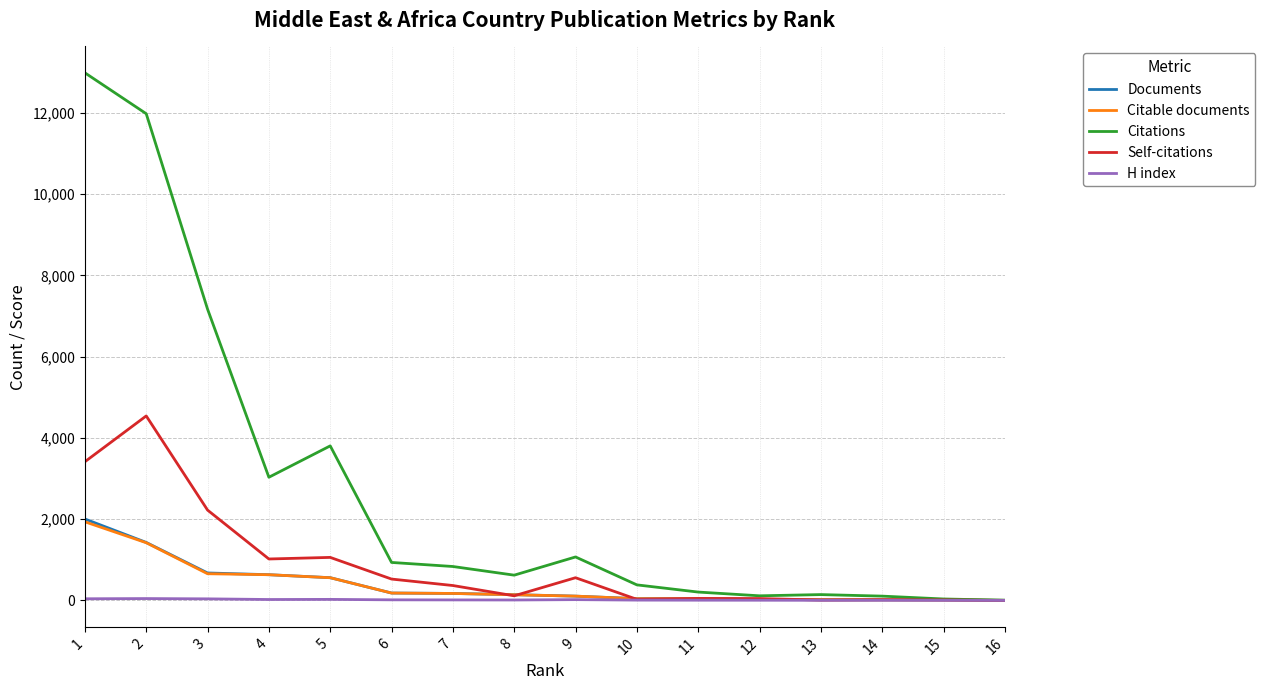

How many categories are shown in the chart?

16